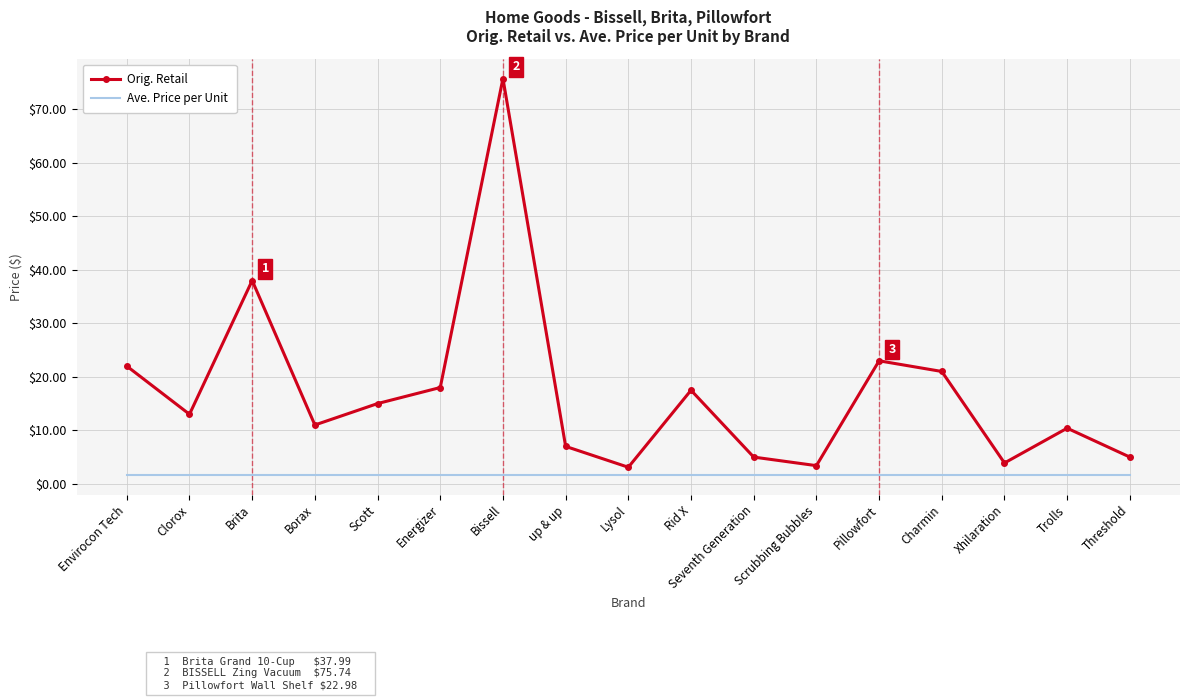

True or false: Ave. Price per Unit and Orig. Retail cross at least once.

False